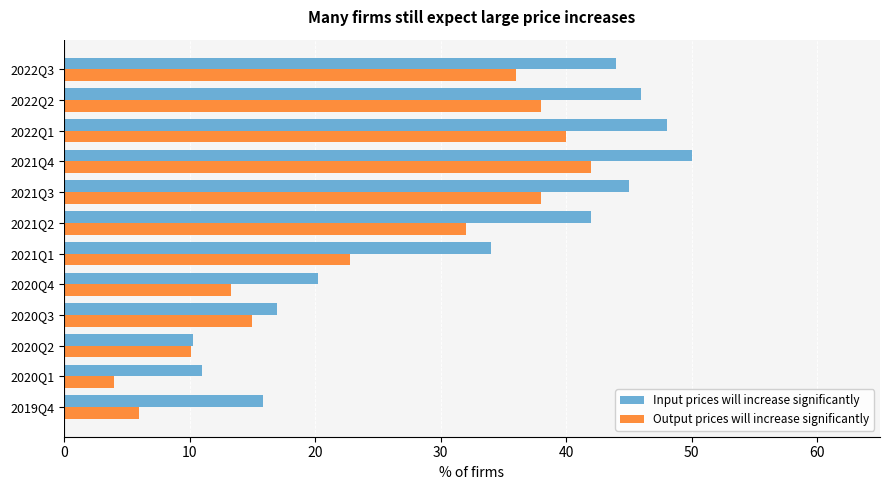

Which series has the widest spread of values?

Input prices will increase significantly